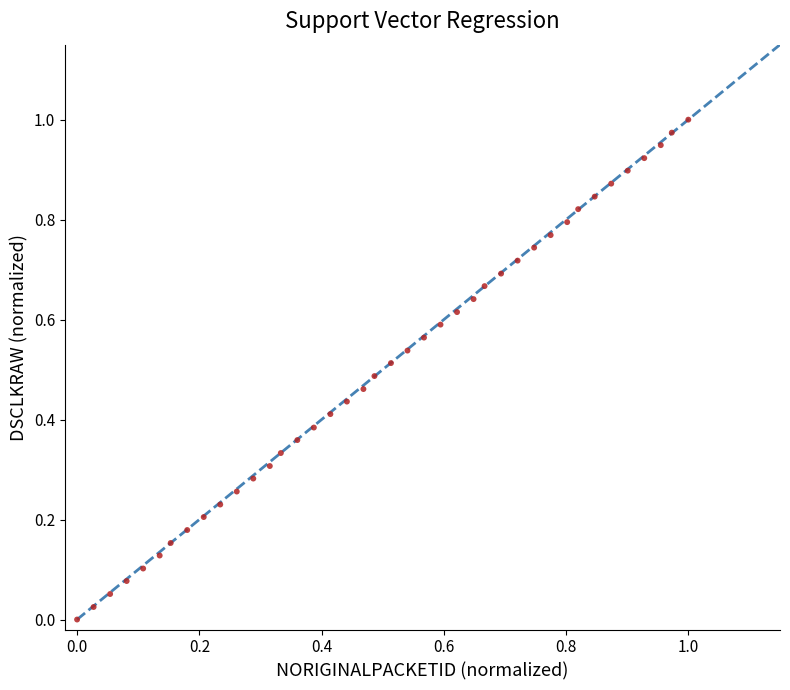

Count the number of points in this scatter plot.

40